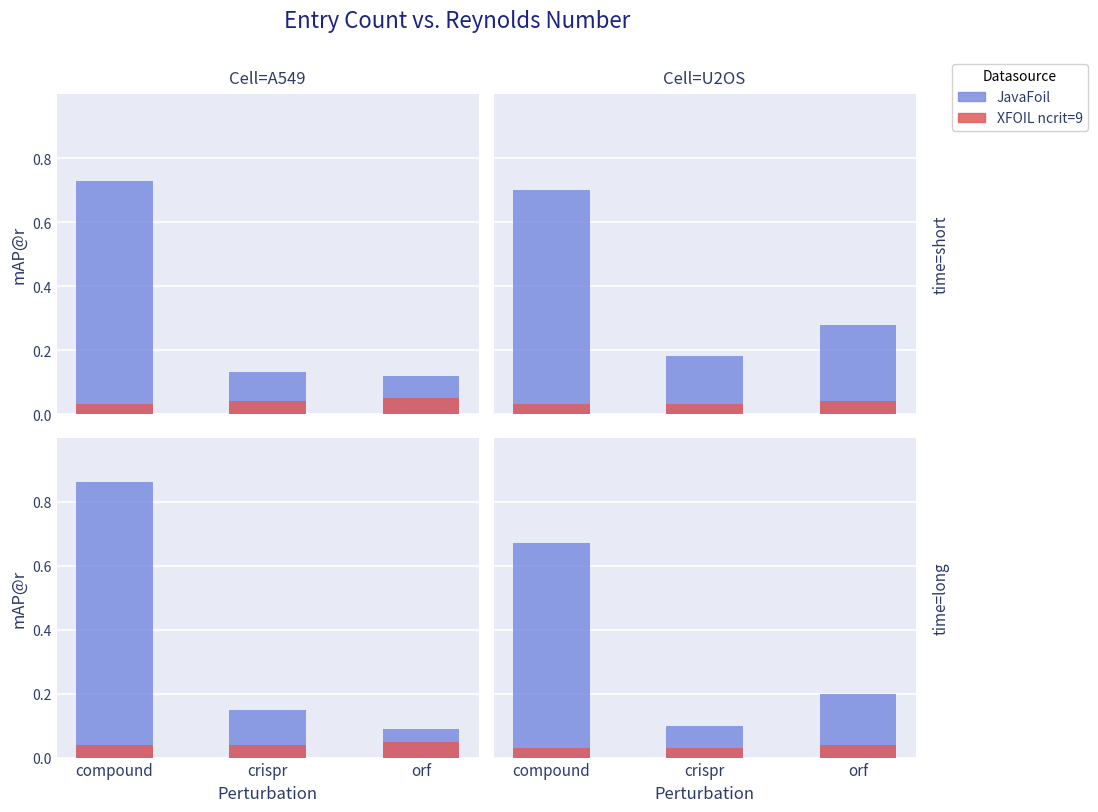

At how many categories does at least one series exceed 0?

3